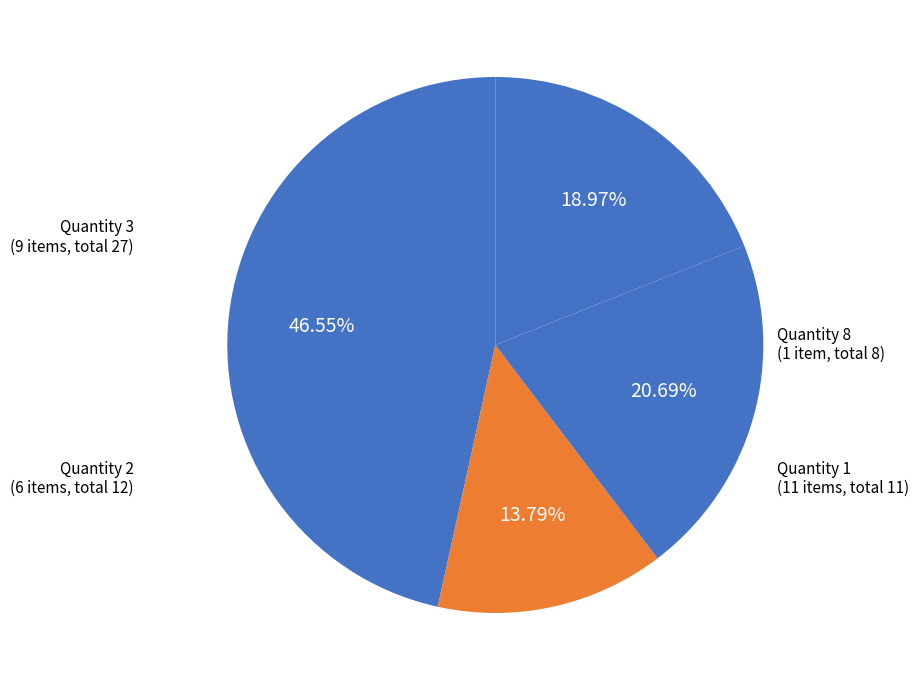

How many segments does this pie chart have?

4